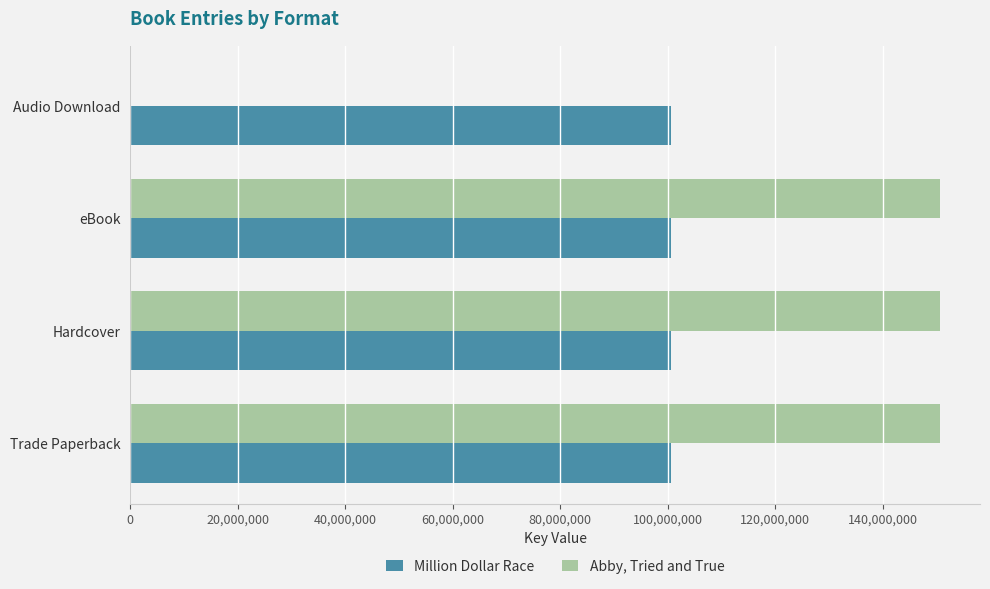

What is the sum of all Million Dollar Race values?

402473260